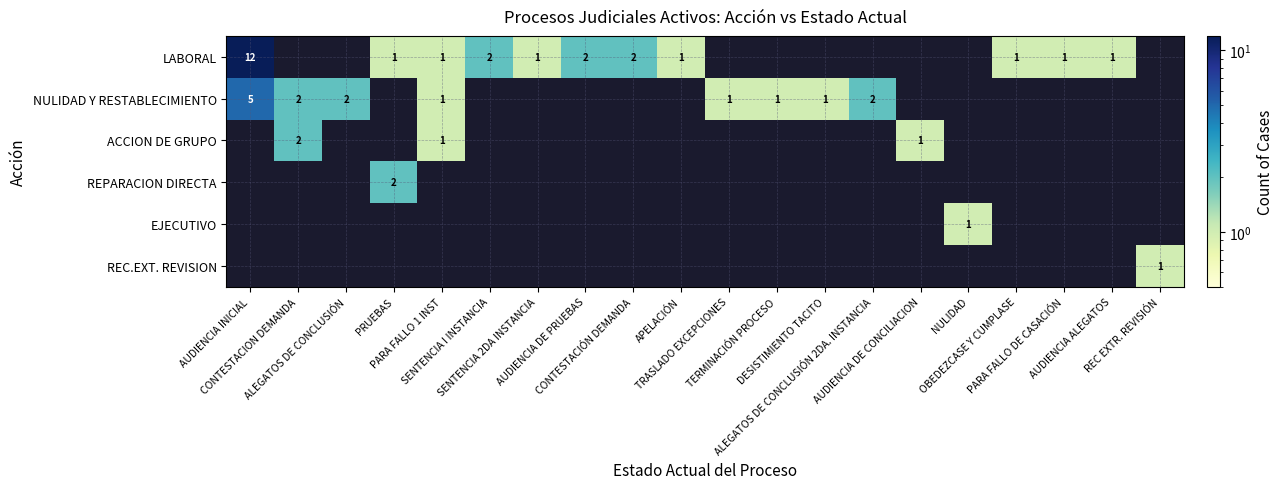

At TERMINACIÓN PROCESO, list the series in order from largest to smallest.

LABORAL, NULIDAD Y RESTABLECIMIENTO, ACCION DE GRUPO, REPARACION DIRECTA, EJECUTIVO, REC.EXT. REVISION